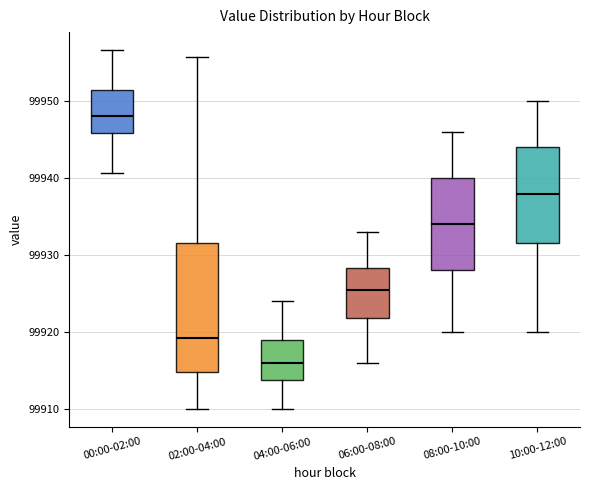

Reading left to right, read every box against the y-axis: the position of its median line, the range the box covers, and the ends of its whiskers. The values are not printed on the chart, so give them approximately, as read against the axis.

00:00-02:00: median 99948, box 99946 to 99952, whiskers 99941 to 99957
02:00-04:00: median 99919, box 99915 to 99932, whiskers 99910 to 99956
04:00-06:00: median 99916, box 99914 to 99919, whiskers 99910 to 99924
06:00-08:00: median 99926, box 99922 to 99928, whiskers 99916 to 99933
08:00-10:00: median 99934, box 99928 to 99940, whiskers 99920 to 99946
10:00-12:00: median 99938, box 99932 to 99944, whiskers 99920 to 99950